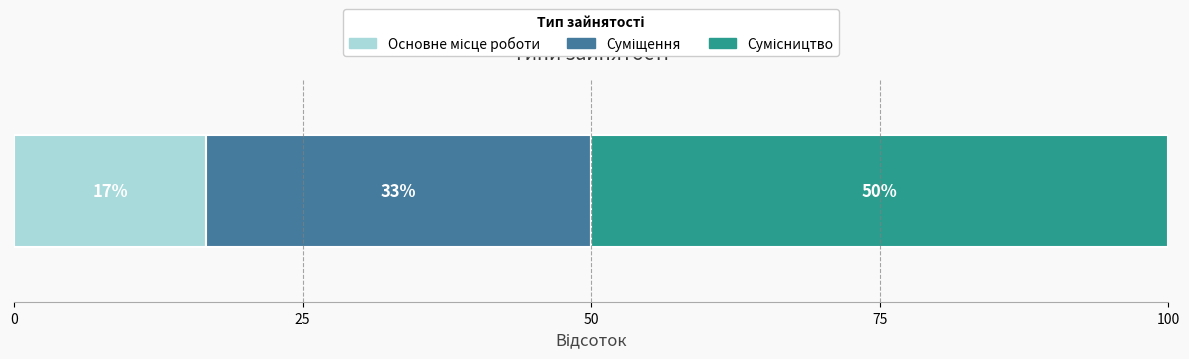

Are the bars horizontal?

Yes